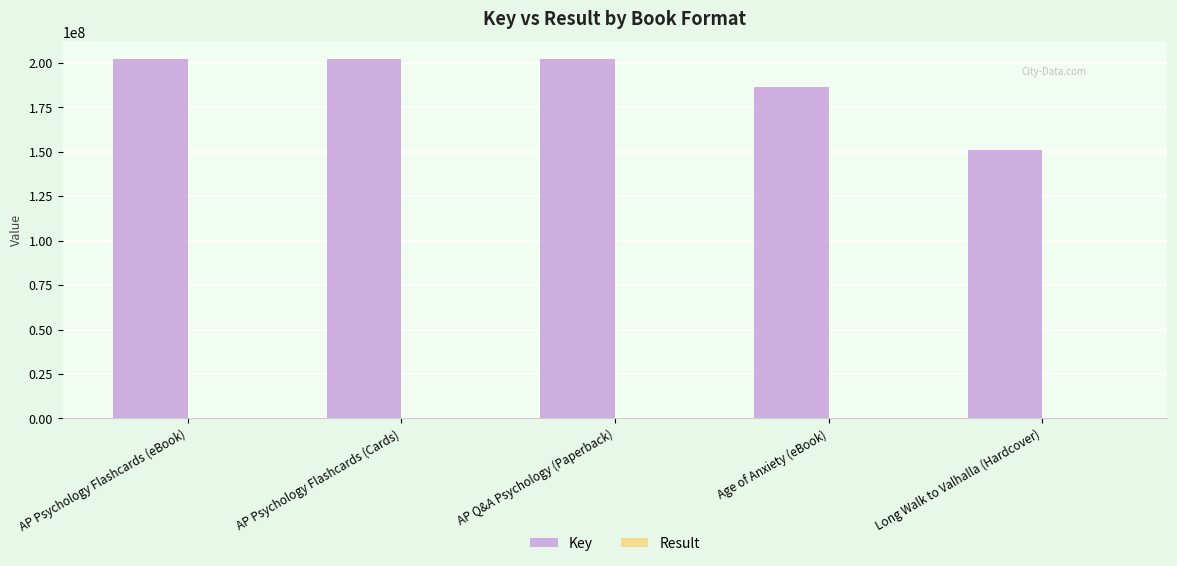

Which series has the largest total across all categories?

Key